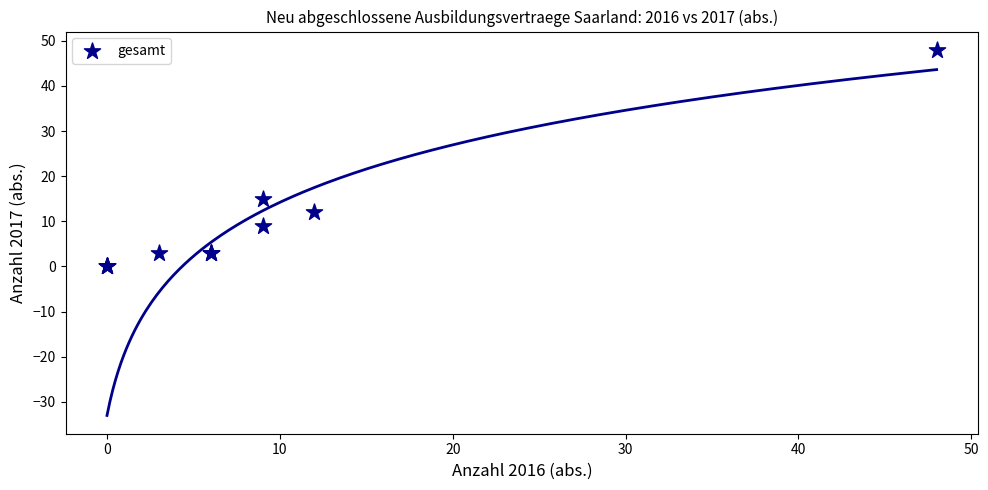

What Y value in the scatter plot is closest to 24?

15